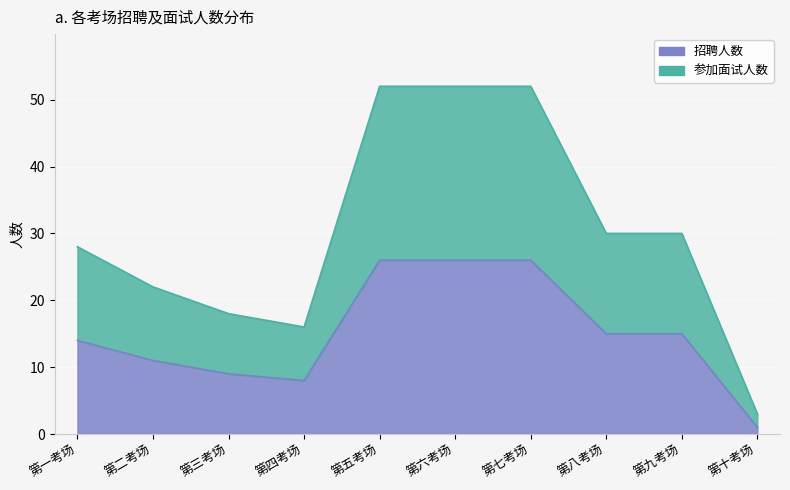

True or false: 参加面试人数 has a value of 10 at 第一考场.

False